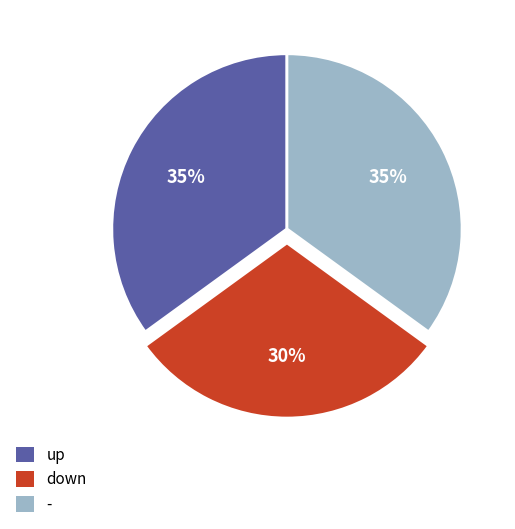

True or false: up accounts for 35% of the total.

True